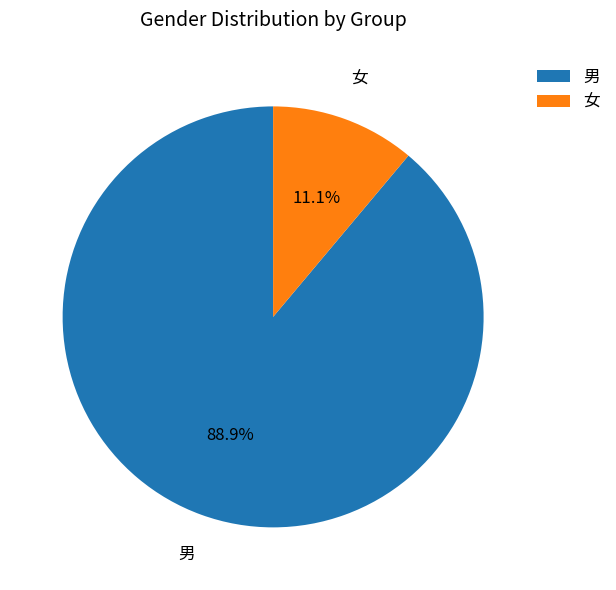

How many segments does this pie chart have?

2